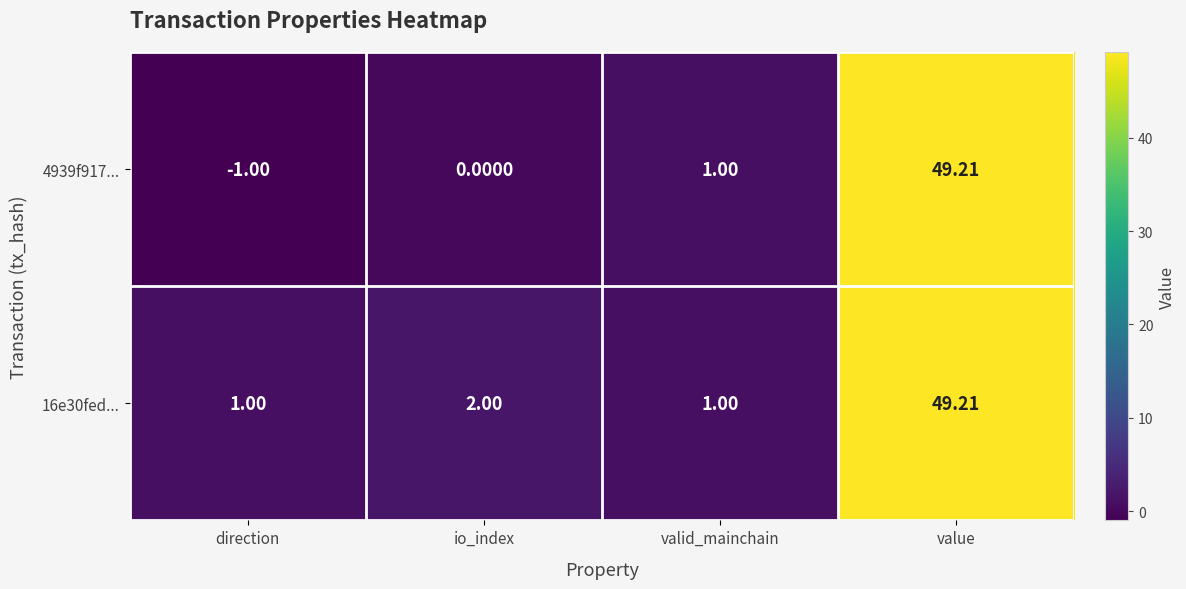

At which category does the chart reach its minimum across all series?

direction